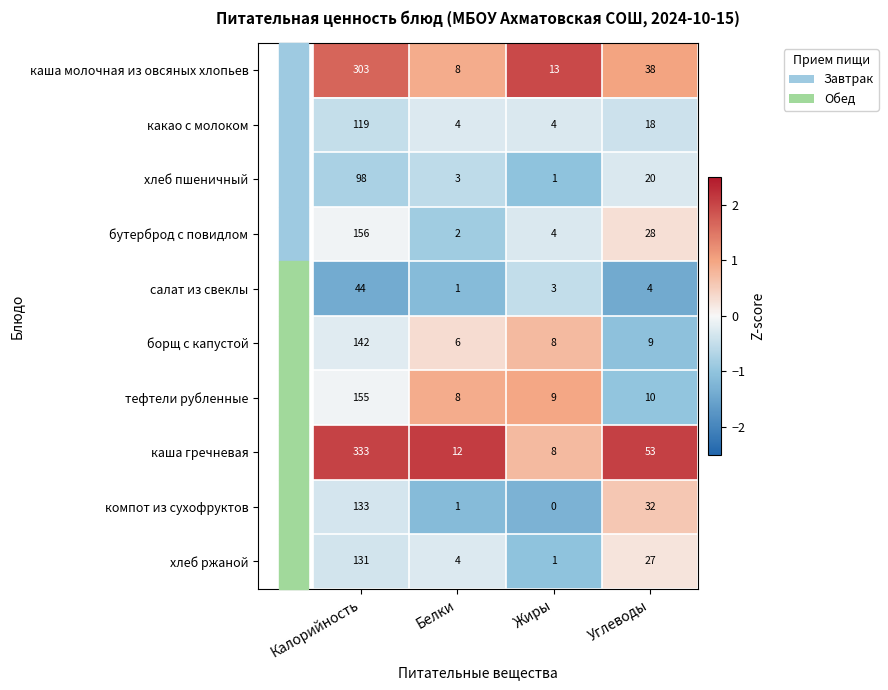

What is the approximate value of компот из сухофруктов at Калорийность, to the nearest 50?

150